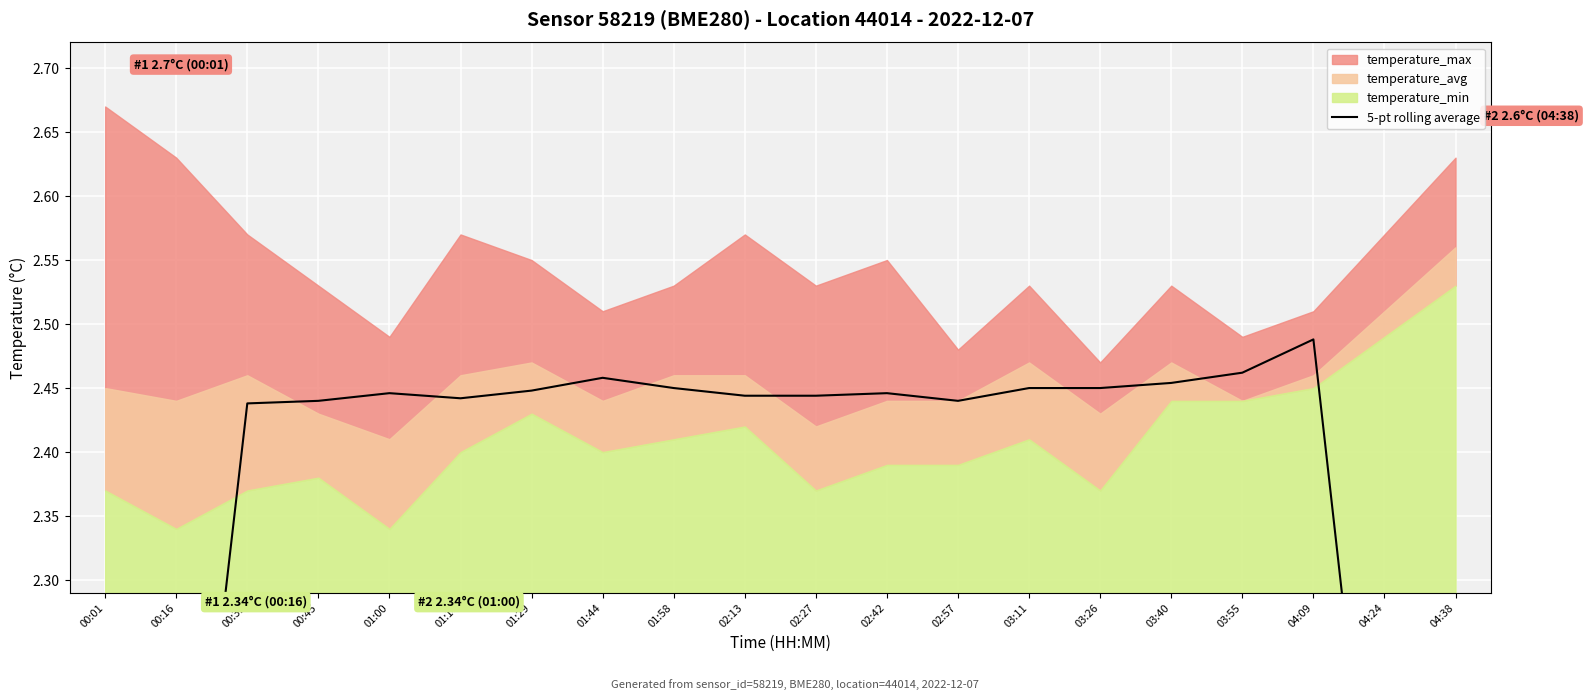

What is the label of the 8th point from the right?

02:57